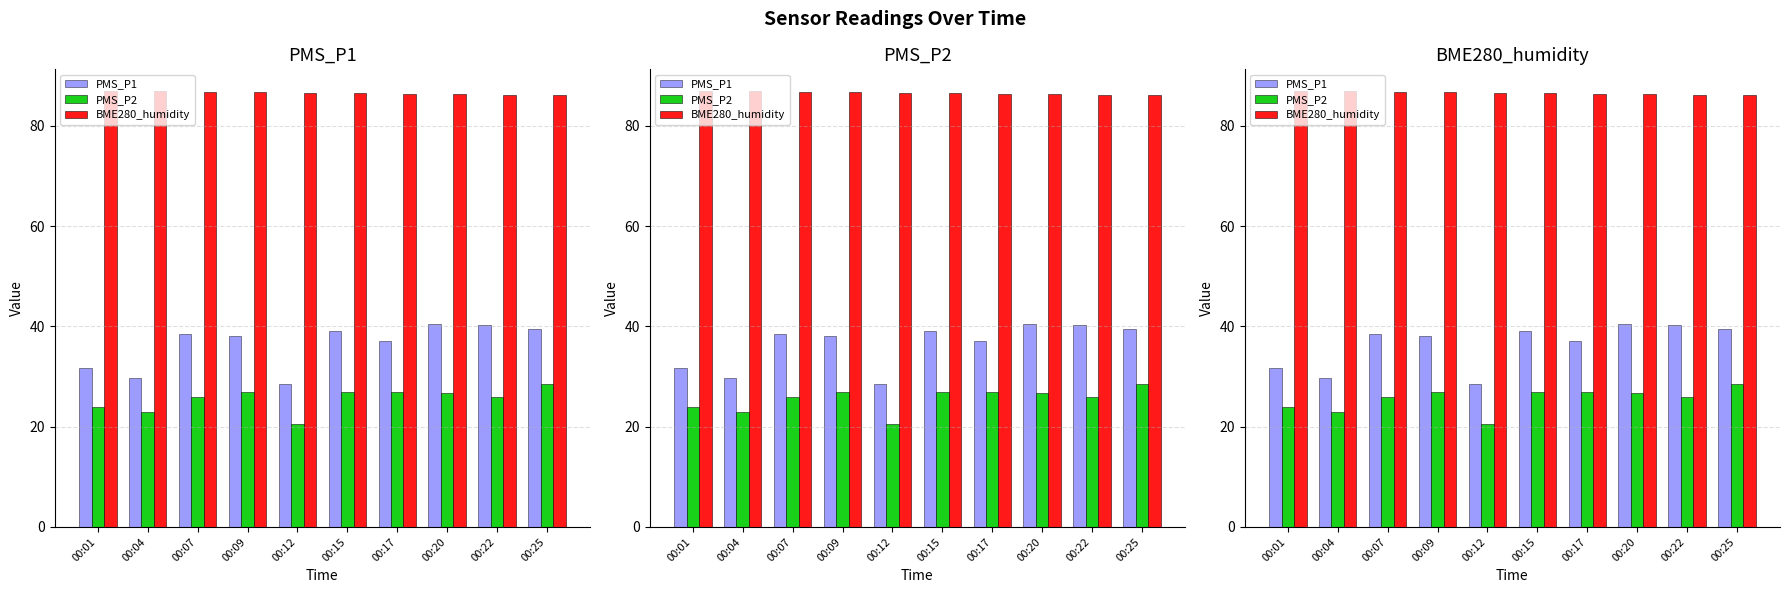

What are all the series names shown in the legend?

PMS_P1, PMS_P2, BME280_humidity